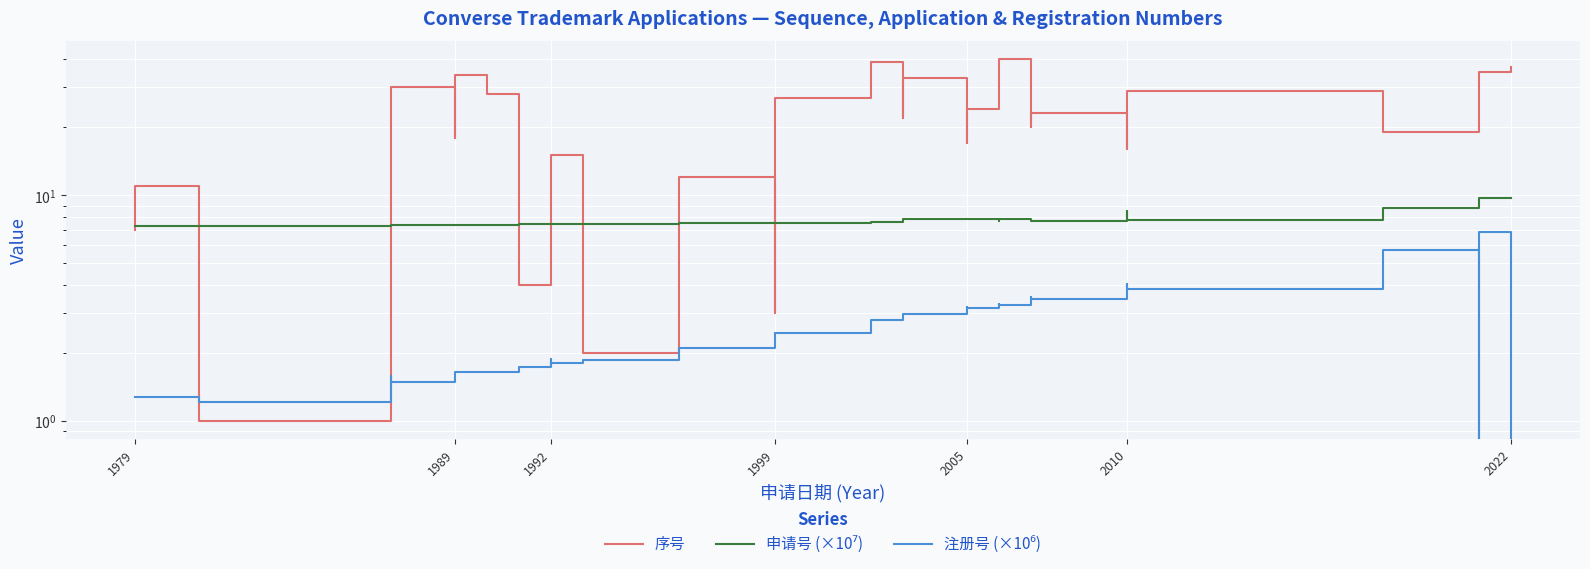

What is the label of the 6th point from the left?

2010